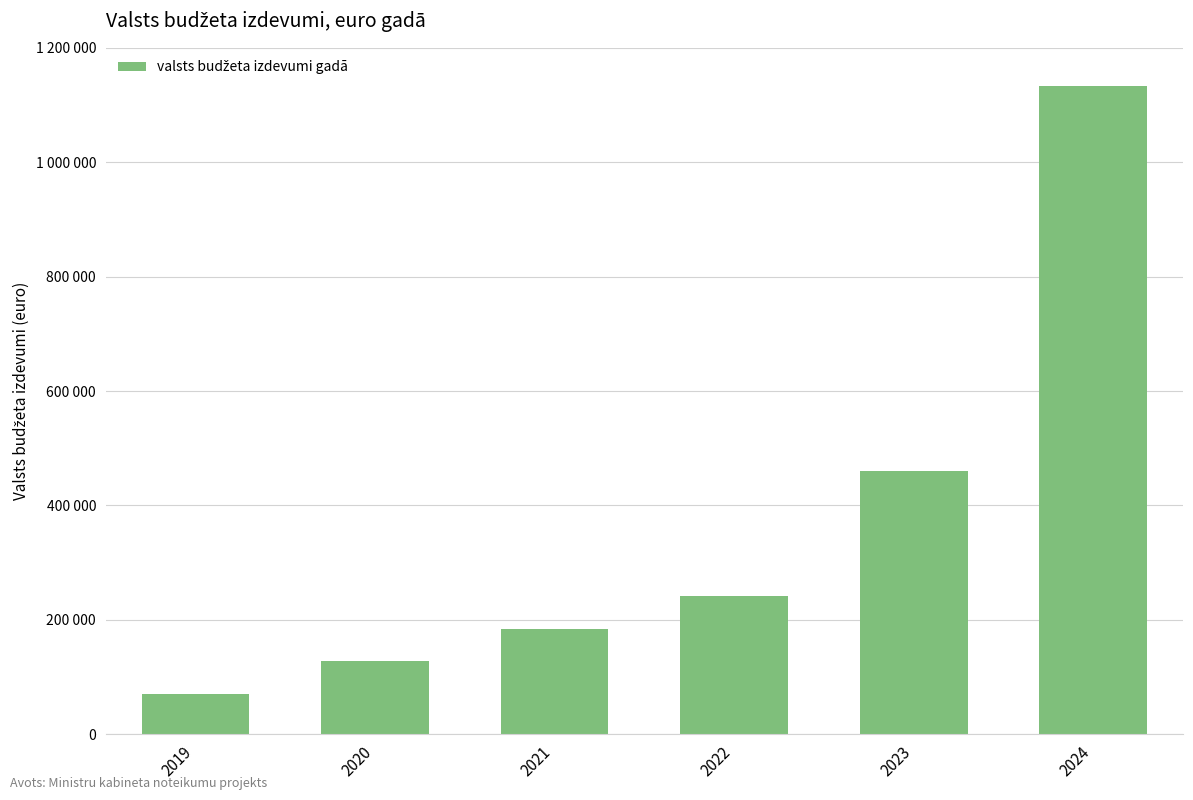

What is the difference between the maximum and minimum values?

1062774